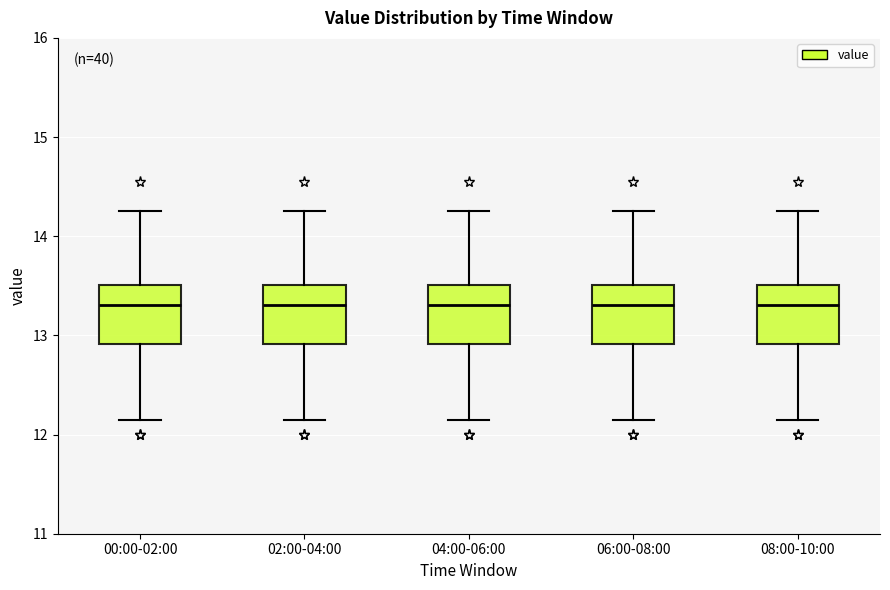

Reading left to right, transcribe this box plot: for each box, give where its median line is, the range the box spans, and where its two whiskers end, as read against the y-axis. The values are not printed on the chart, so give them approximately, as read against the axis.

00:00-02:00: median 13.3, box 12.9 to 13.5, whiskers 12.2 to 14.3
02:00-04:00: median 13.3, box 12.9 to 13.5, whiskers 12.2 to 14.3
04:00-06:00: median 13.3, box 12.9 to 13.5, whiskers 12.2 to 14.3
06:00-08:00: median 13.3, box 12.9 to 13.5, whiskers 12.2 to 14.3
08:00-10:00: median 13.3, box 12.9 to 13.5, whiskers 12.2 to 14.3